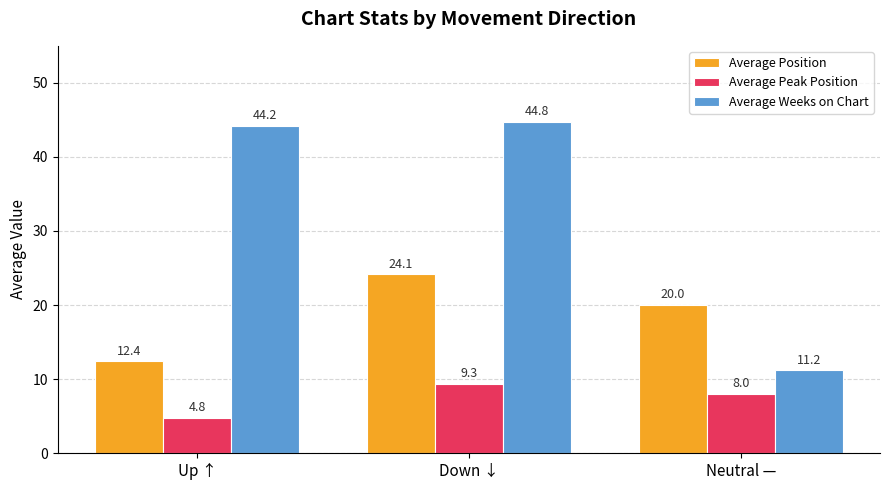

What is the label of the 1st bar from the right?

Neutral —